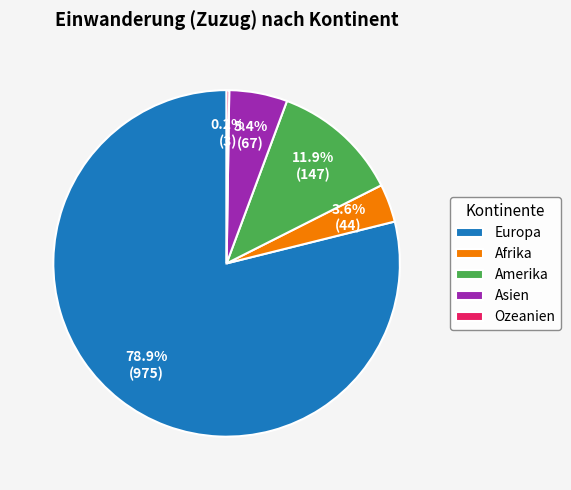

Which has a higher value, Europa or Afrika?

Europa